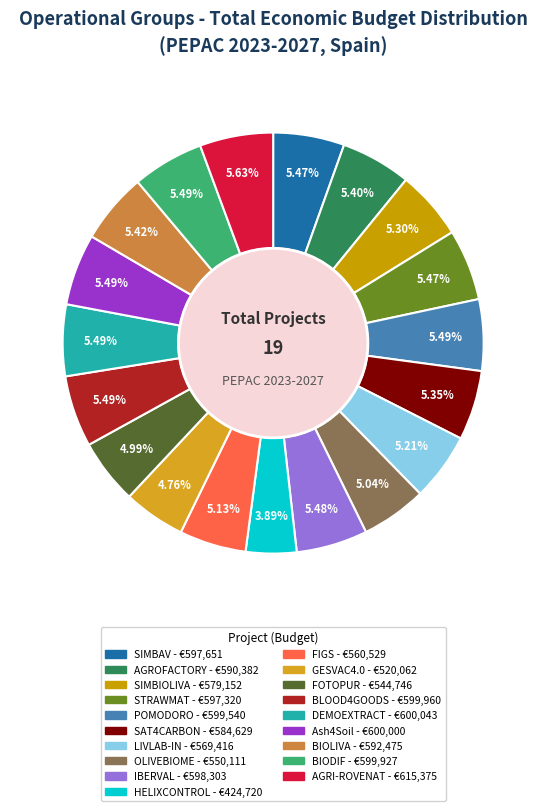

To the nearest percent, what is the average slice percentage?

5%